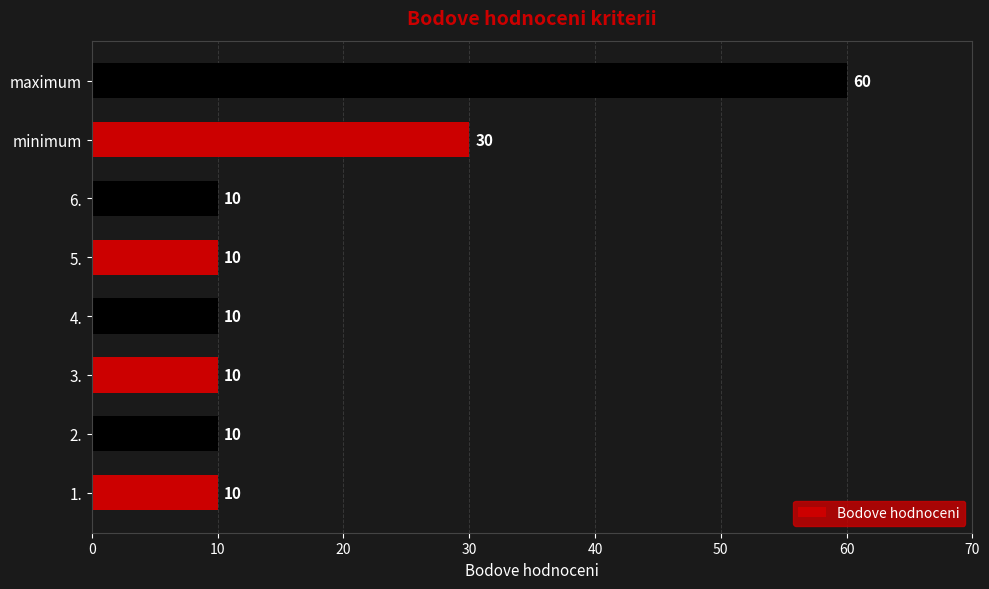

Count the number of values greater than 10.

2